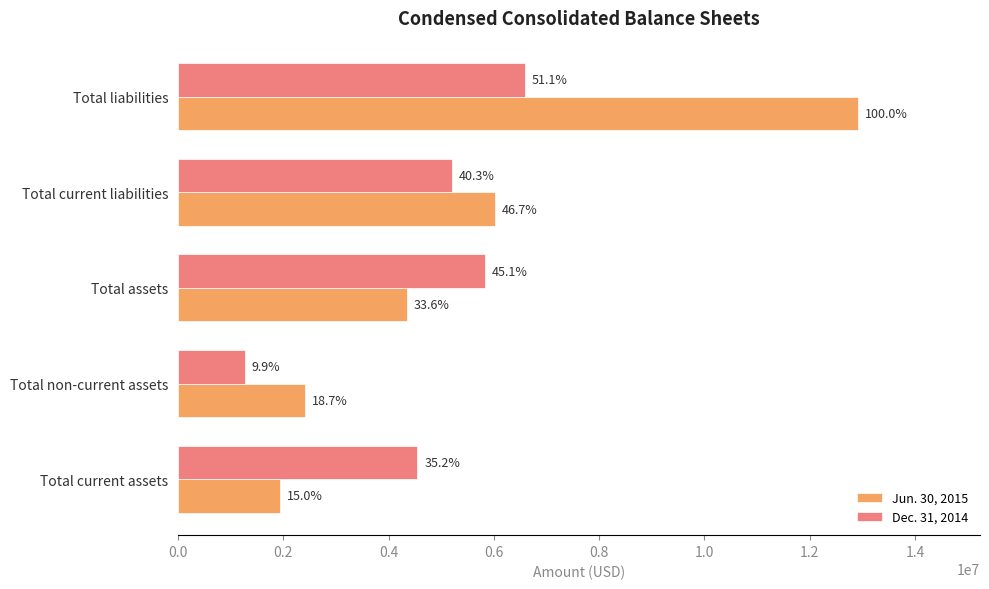

What are all the series names shown in the legend?

Jun. 30, 2015, Dec. 31, 2014